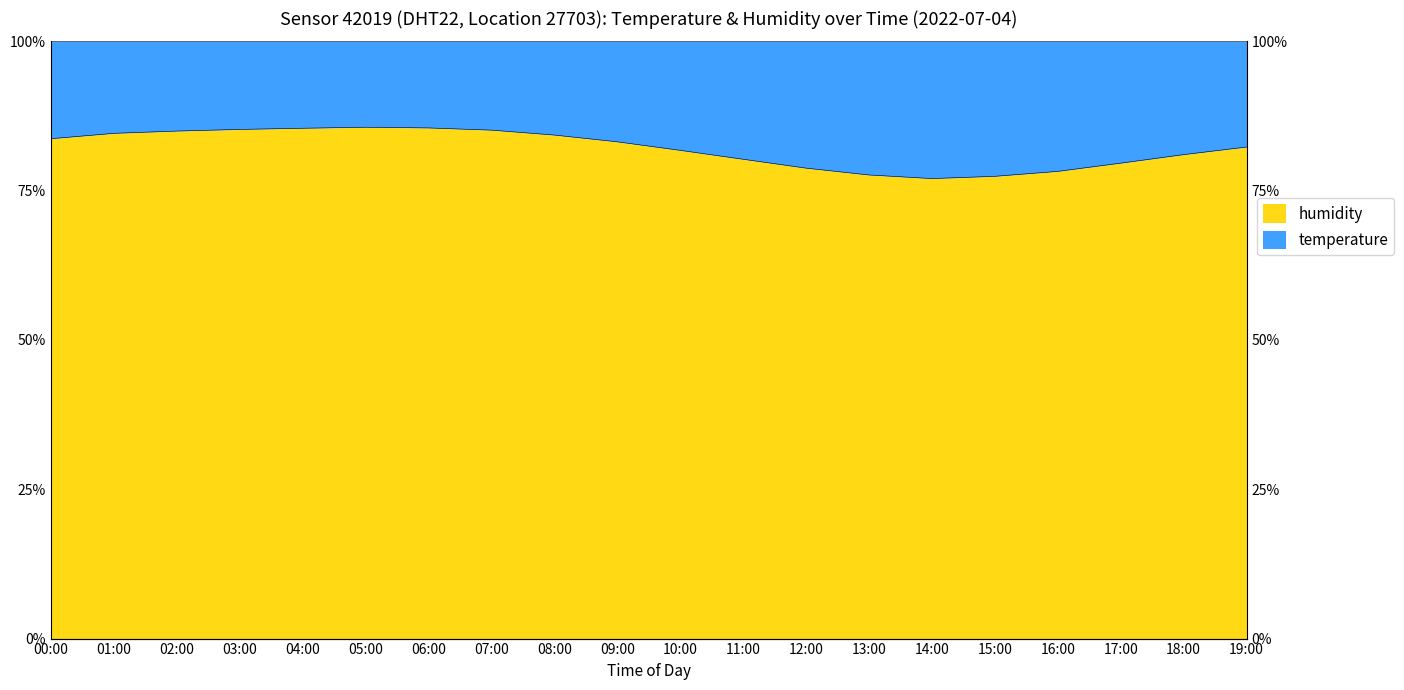

List the labels in order of value, smallest first.

14:00, 15:00, 13:00, 16:00, 12:00, 17:00, 11:00, 18:00, 10:00, 19:00, 09:00, 00:00, 08:00, 01:00, 02:00, 07:00, 03:00, 04:00, 06:00, 05:00